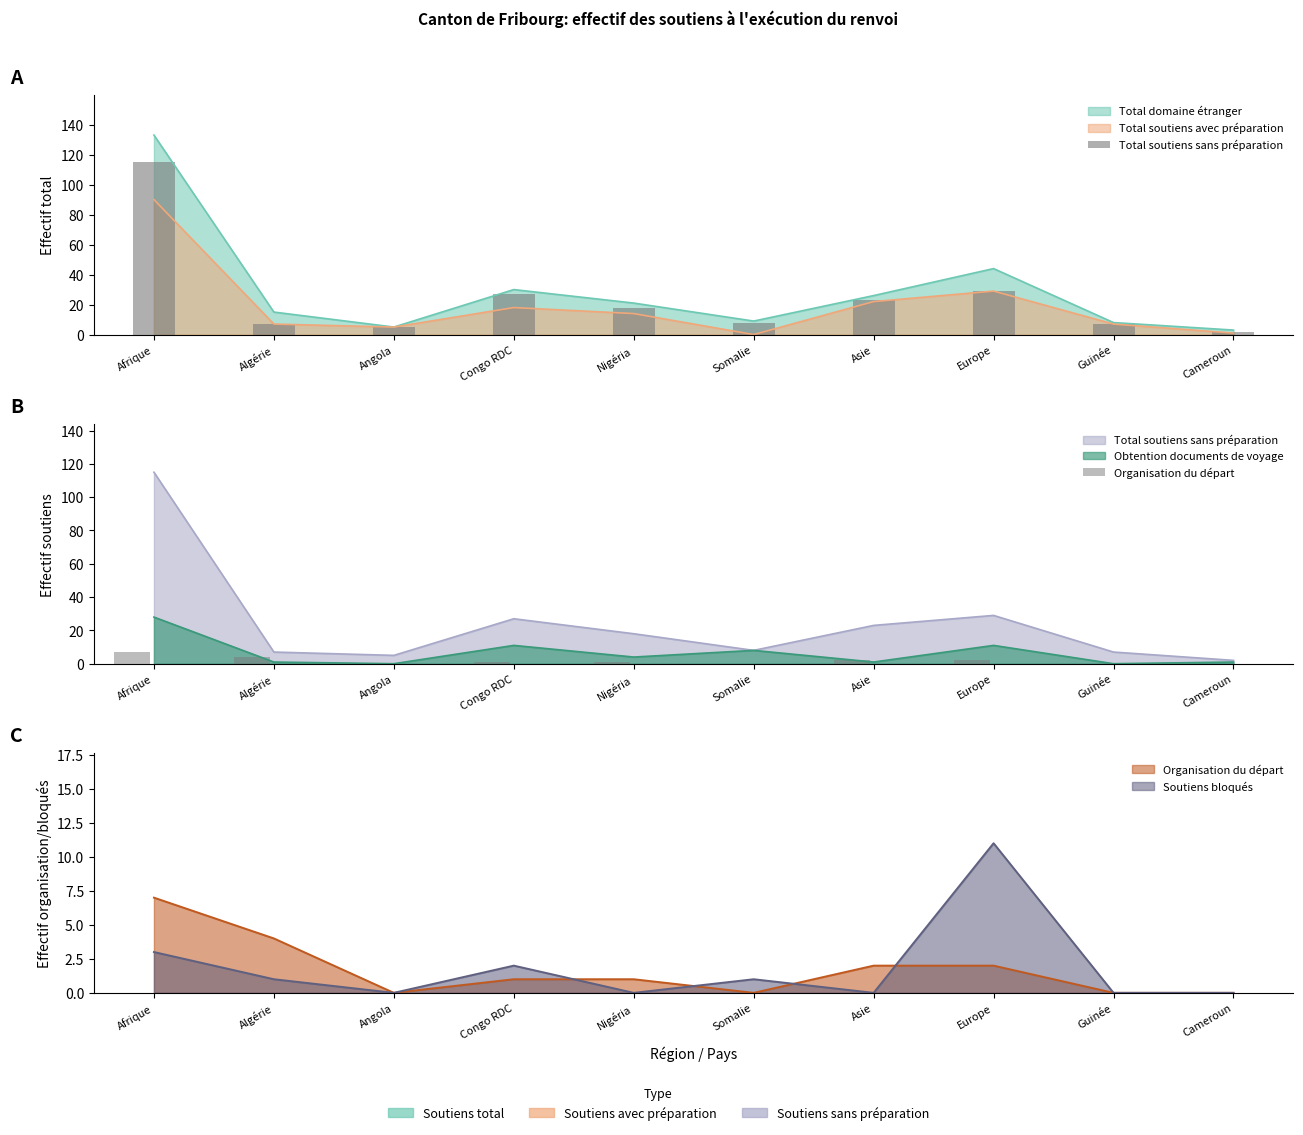

What value does the Total soutiens sans préparation series have at Europe, to the nearest 50?

50